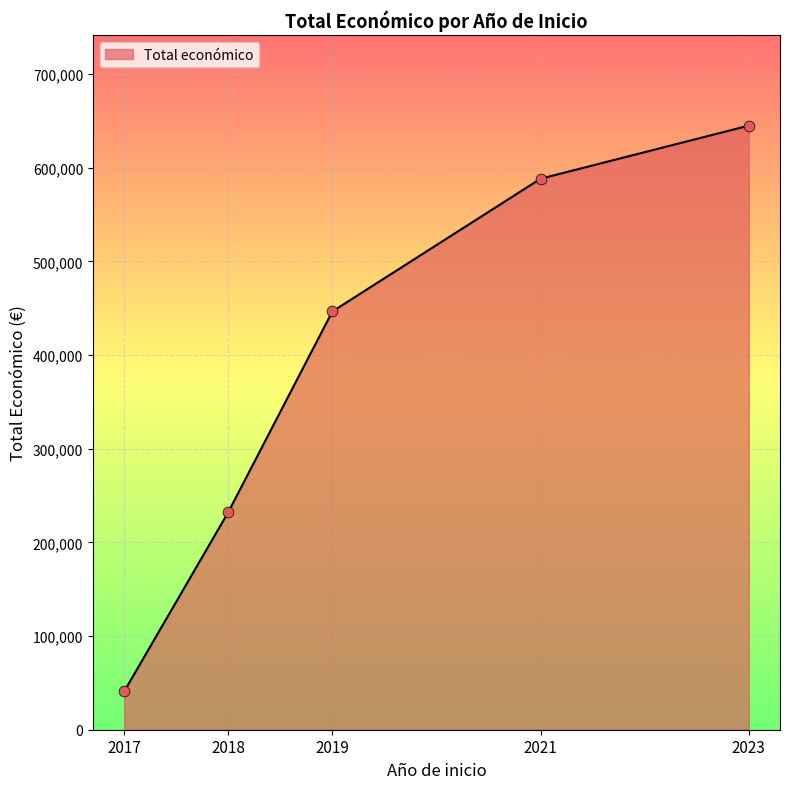

Which has a higher value, 2021 or 2019?

2021